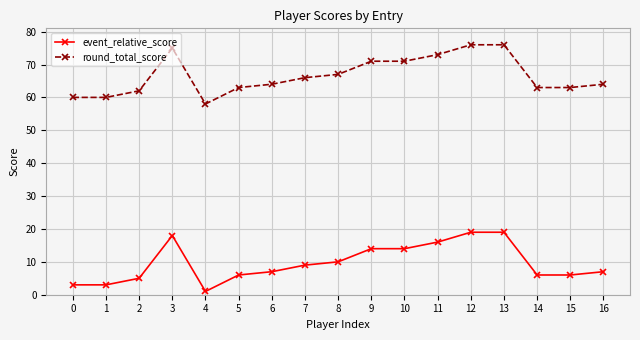

True or false: event_relative_score and round_total_score cross at least once.

False